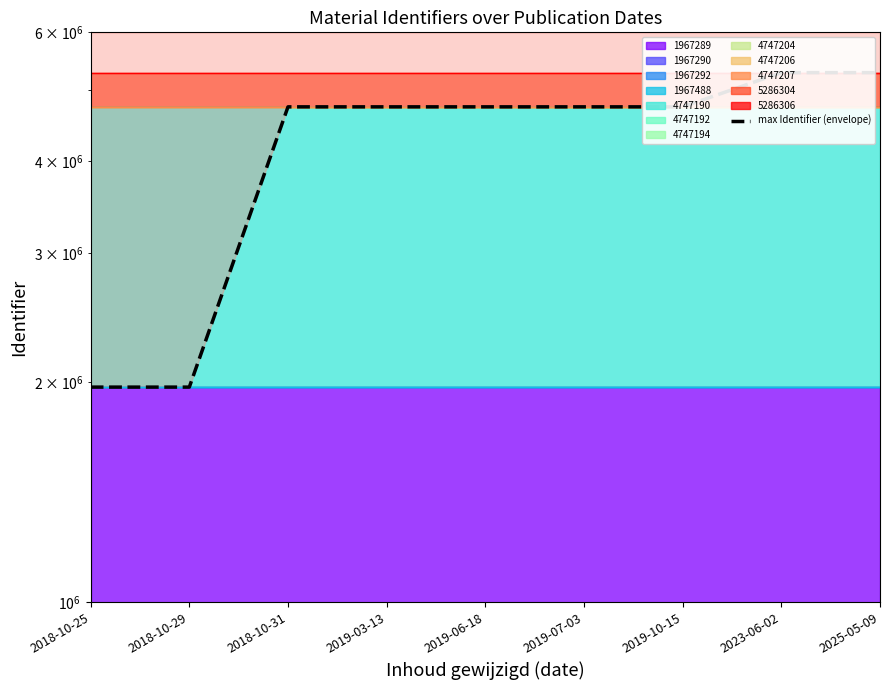

What is the label of the 1st point from the right?

2025-05-09